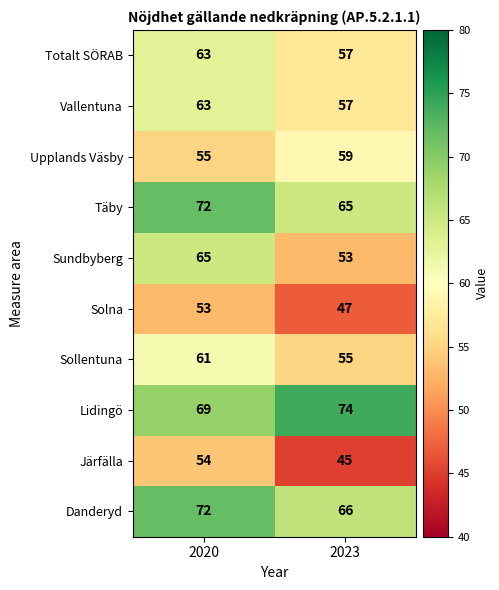

What is the sum of all Solna values?

100